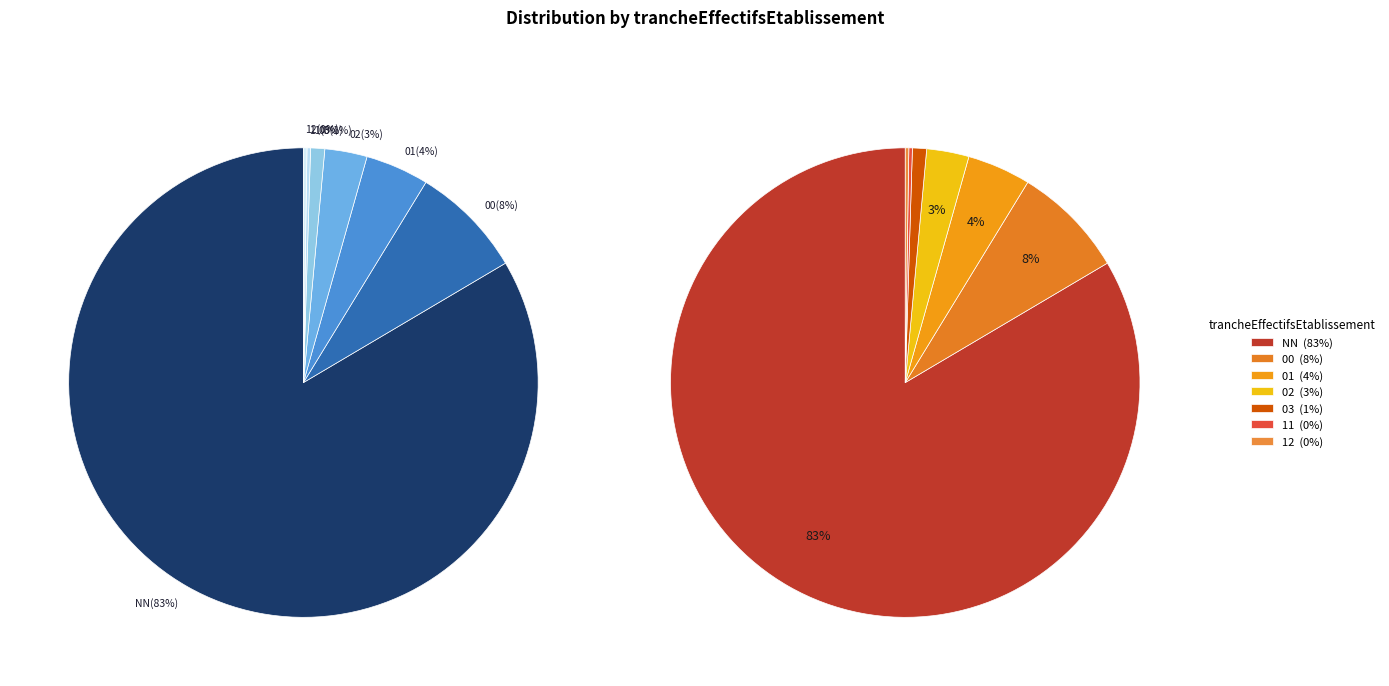

Combined, do 12 and 01 account for over 50%?

No